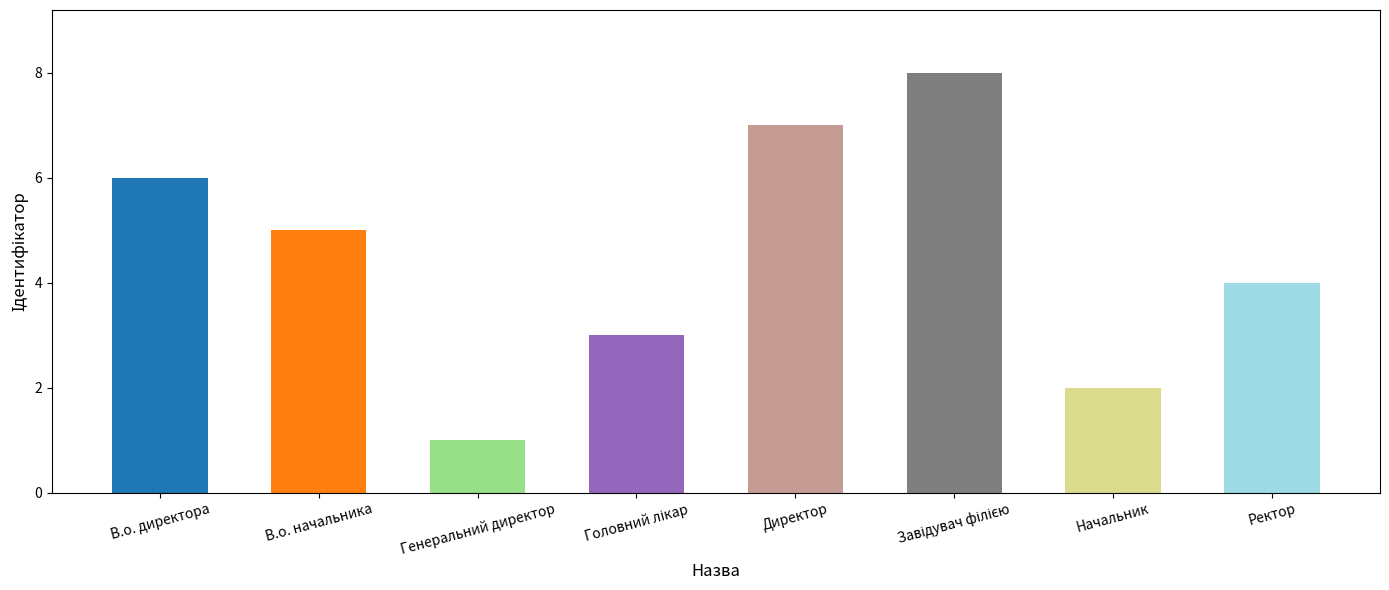

What is the change in value from Генеральний директор to Директор?

+6